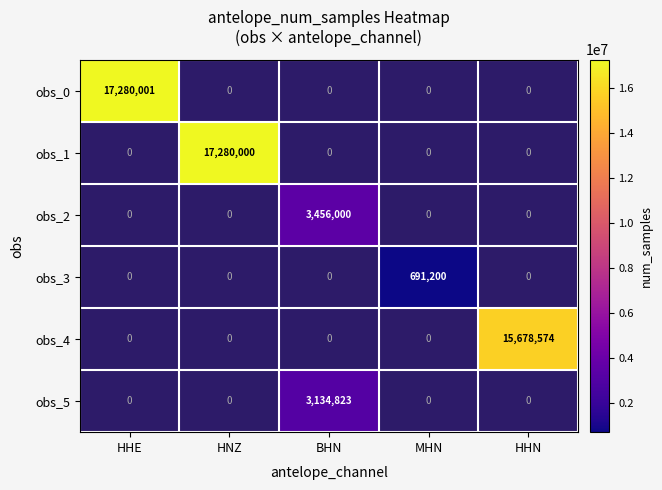

What is the minimum value shown in the chart?

691200.0